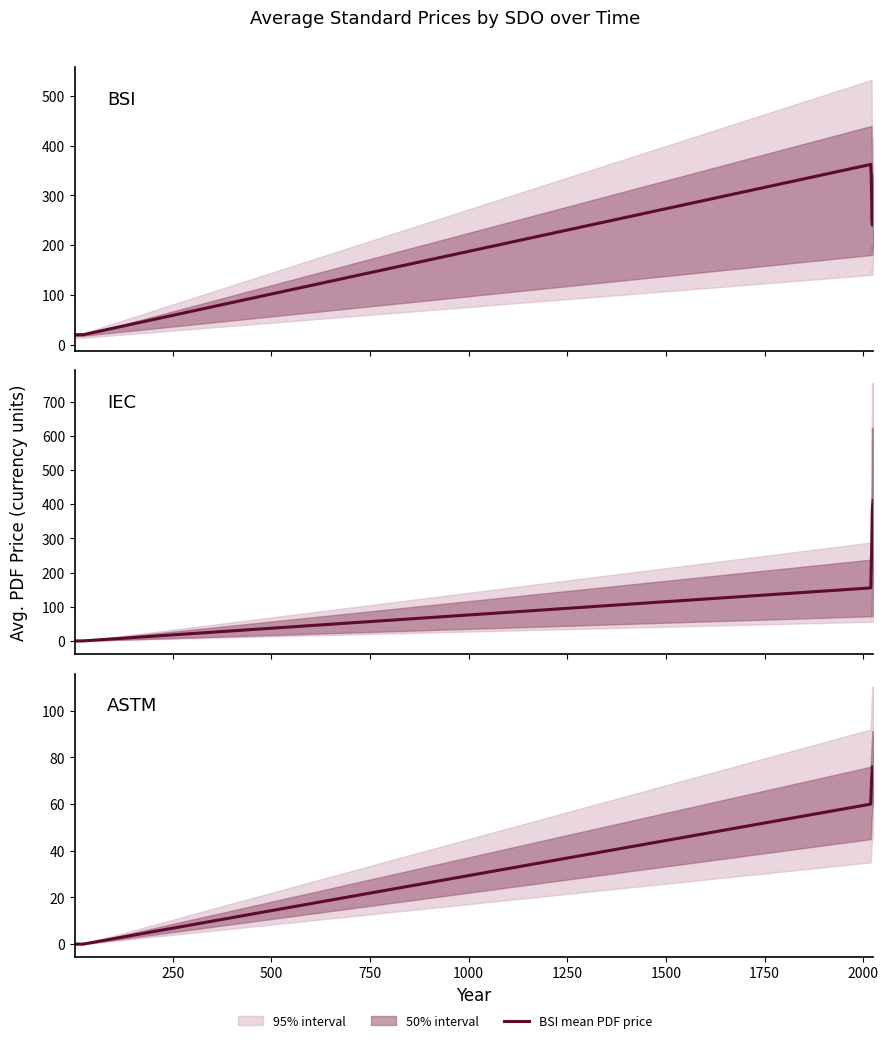

Reading left to right, extract all data points from this chart.

BSI mean PDF price: 20	20	20	20	20	362	346	310	258	240	290	300
IEC mean PDF price: 0	0	0	0	0	155	200	250	300	385	400	410
ASTM mean PDF price: 0	0	0	0	0	60	65	70	72	76	76	76